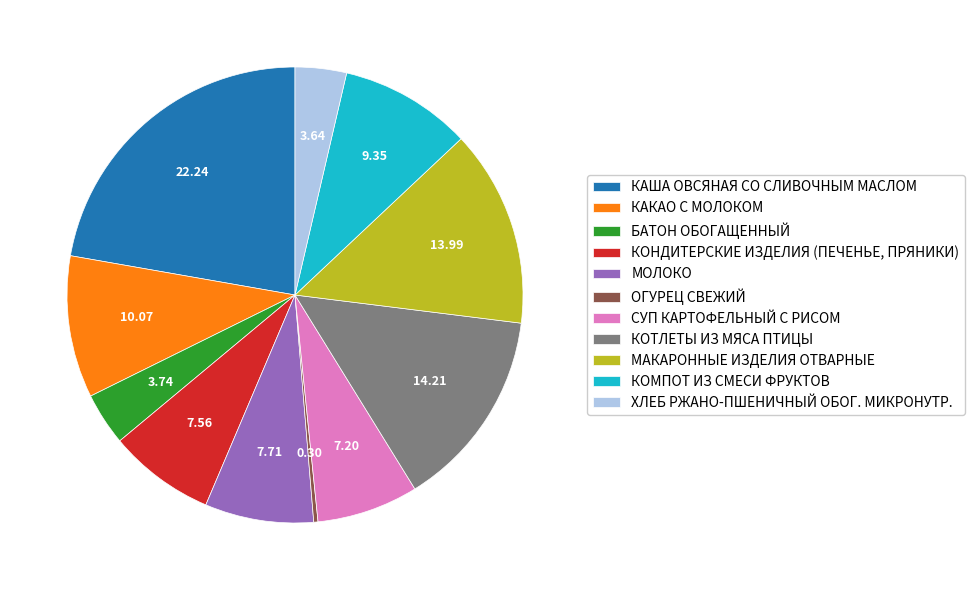

Is КОТЛЕТЫ ИЗ МЯСА ПТИЦЫ the majority of the pie?

No